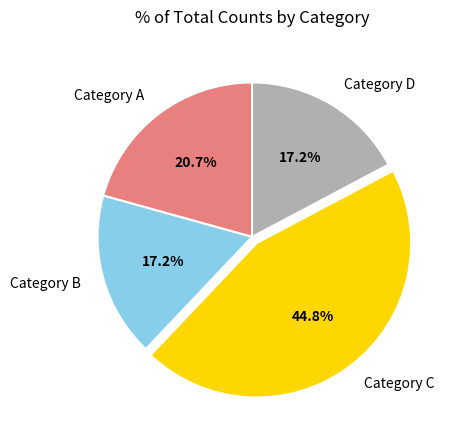

Between Category A and Category D, which is larger?

Category A